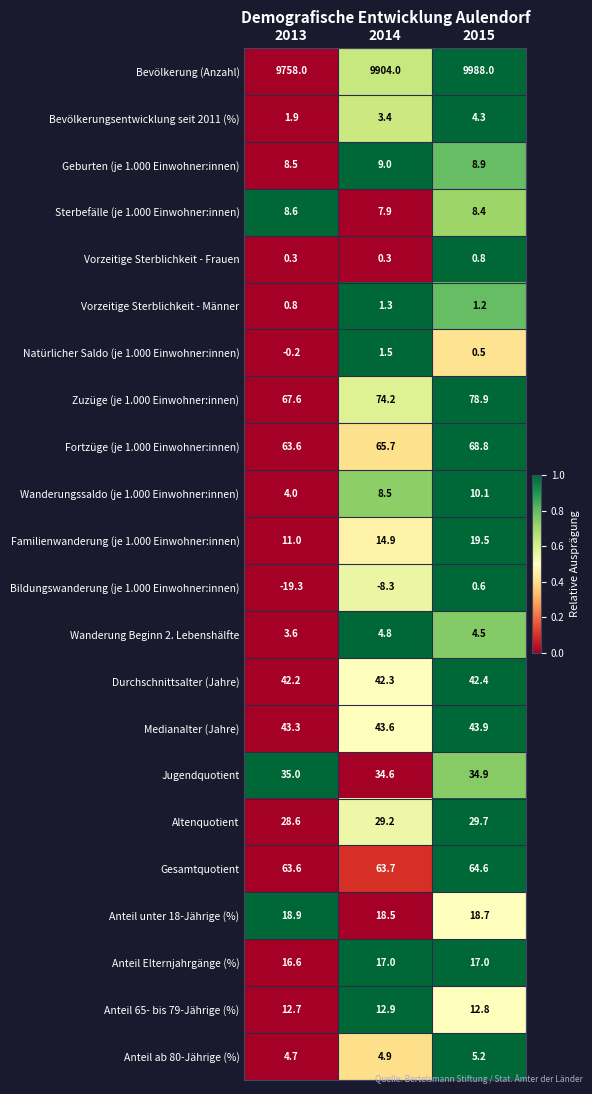

What is the difference between the highest and lowest values at 2015?

9987.5